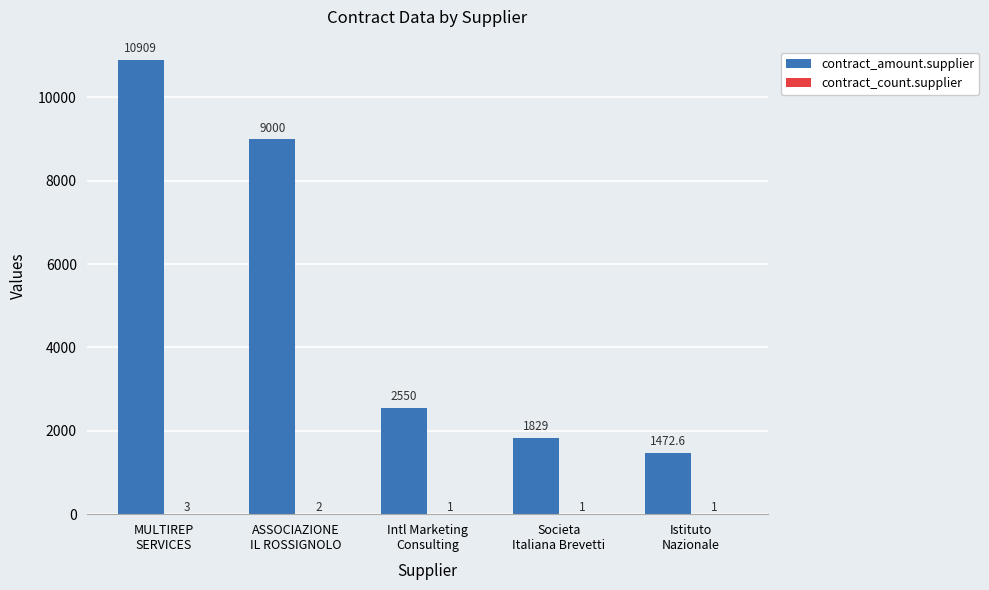

What is the greatest value displayed?

10909.0